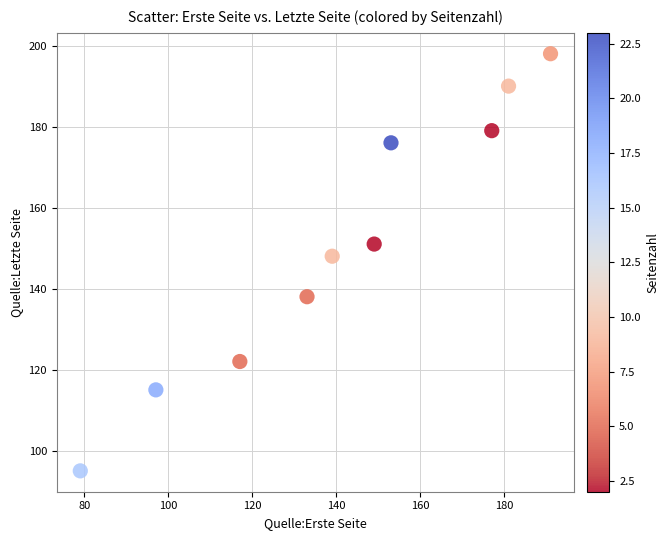

What Y value in the scatter plot is closest to 146?

148